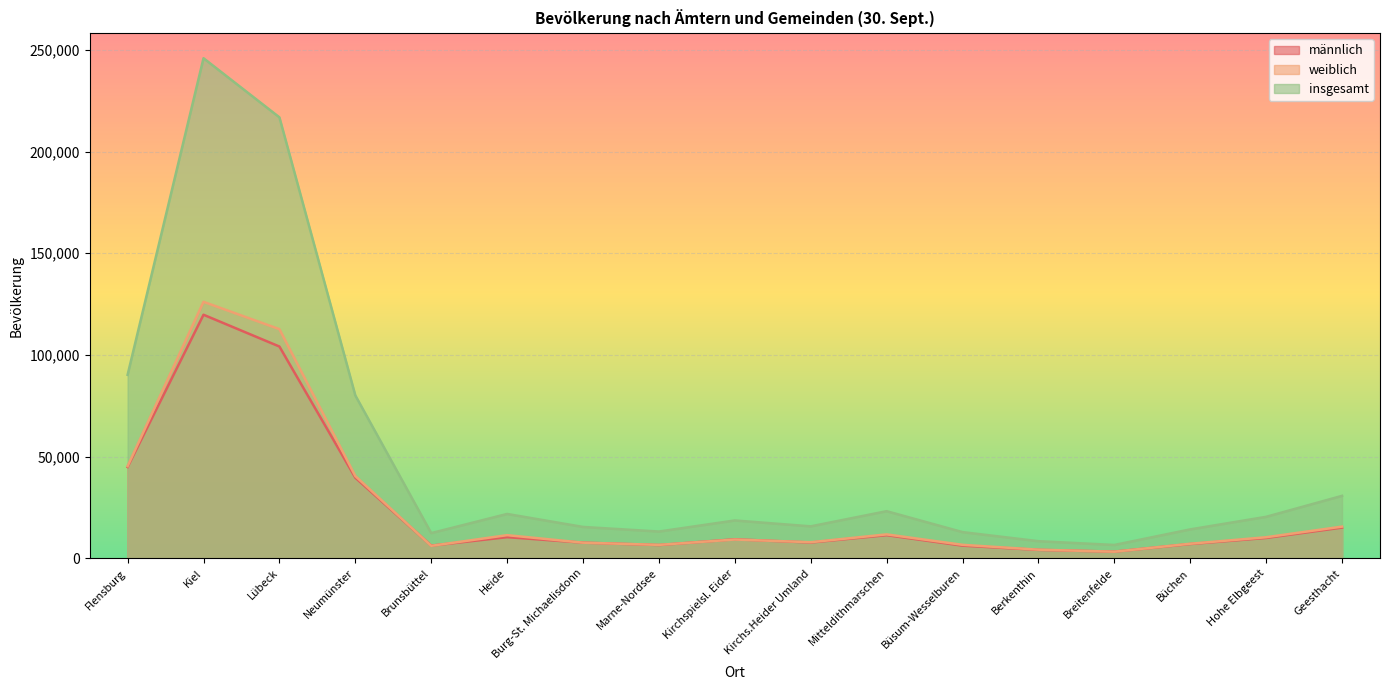

Which series has the largest range (max minus min)?

insgesamt